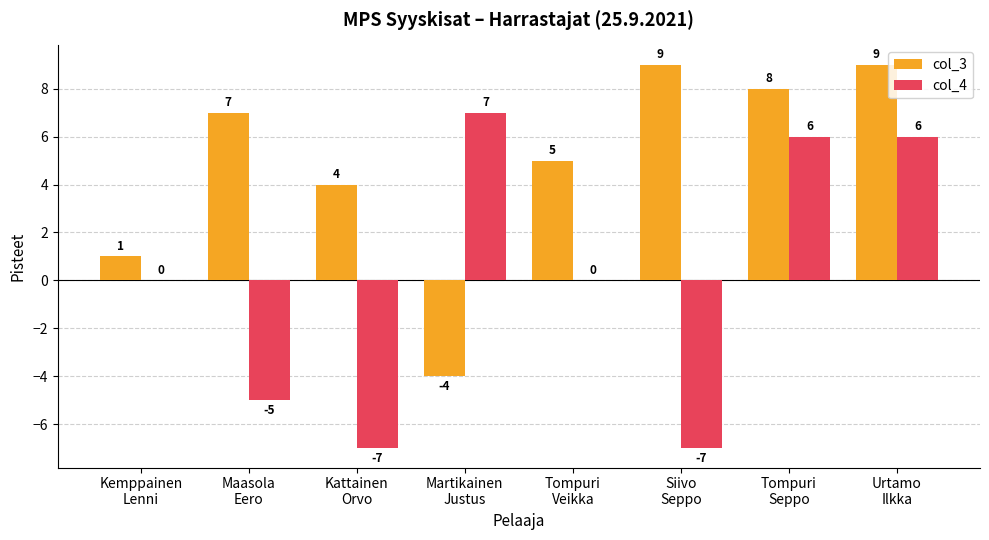

Reading left to right, list all the values displayed in this chart.

col_3: Kemppainen
Lenni=1	Maasola
Eero=7	Kattainen
Orvo=4	Martikainen
Justus=-4	Tompuri
Veikka=5	Siivo
Seppo=9	Tompuri
Seppo=8	Urtamo
Ilkka=9
col_4: Kemppainen
Lenni=0	Maasola
Eero=-5	Kattainen
Orvo=-7	Martikainen
Justus=7	Tompuri
Veikka=0	Siivo
Seppo=-7	Tompuri
Seppo=6	Urtamo
Ilkka=6